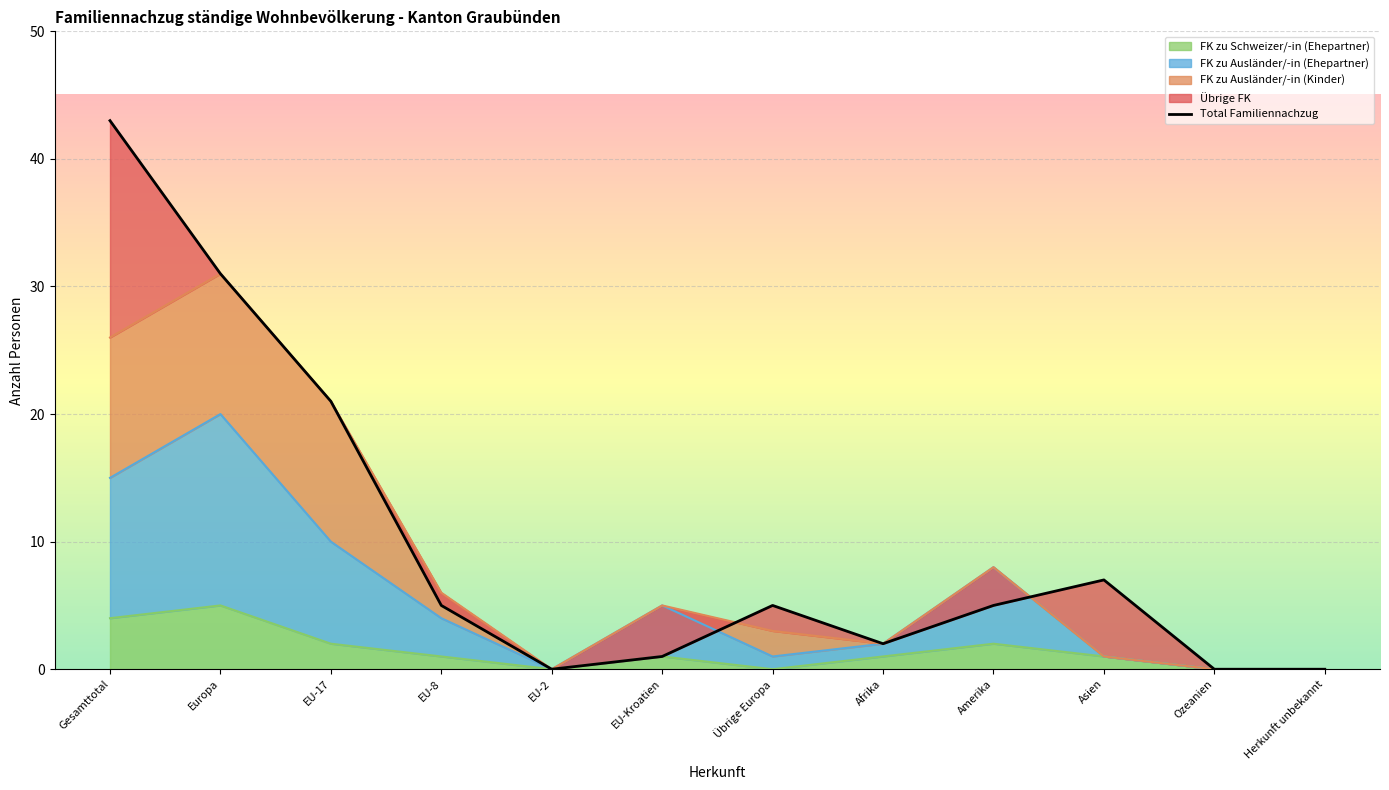

The FK zu Schweizer/-in (Ehepartner) series shows -2 at EU-2. True or false?

False